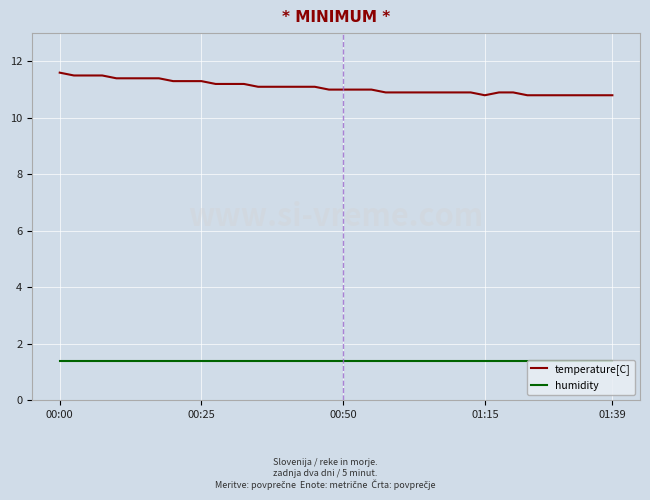

What is the difference between the maximum and minimum values in the temperature[C] series?

0.8